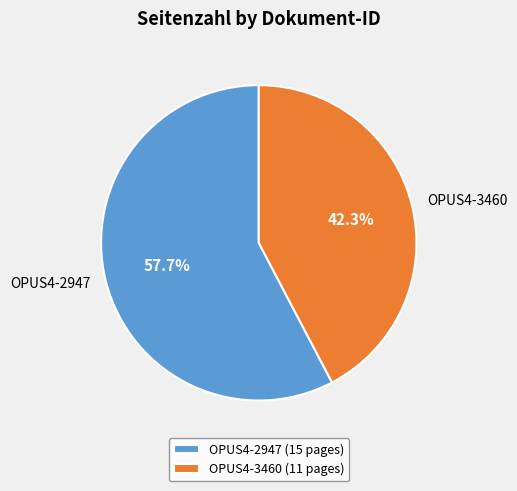

What percentage is the OPUS4-2947 slice, to the nearest percent?

58%